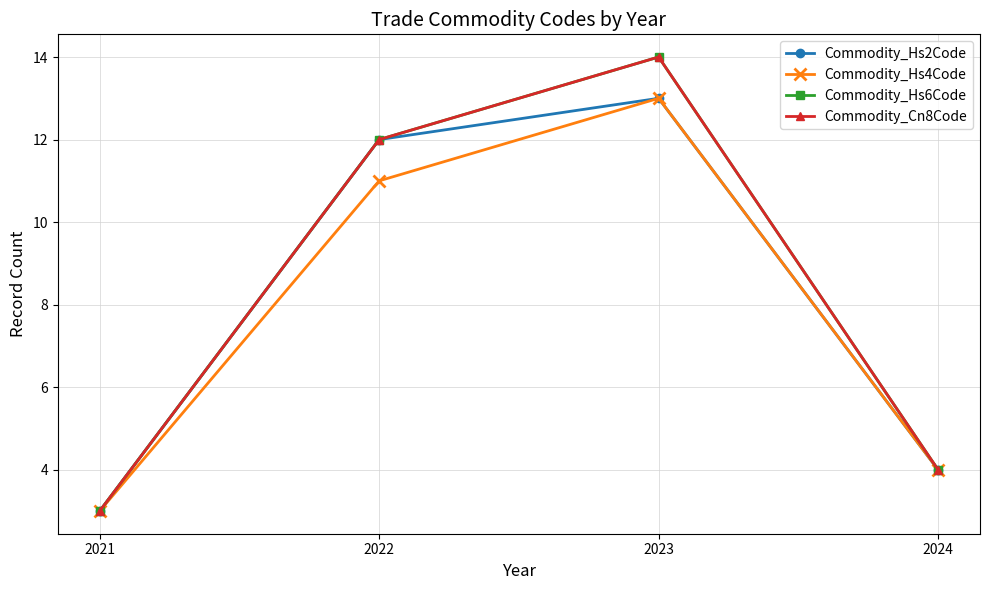

Is this an area chart (filled region under the line)?

No